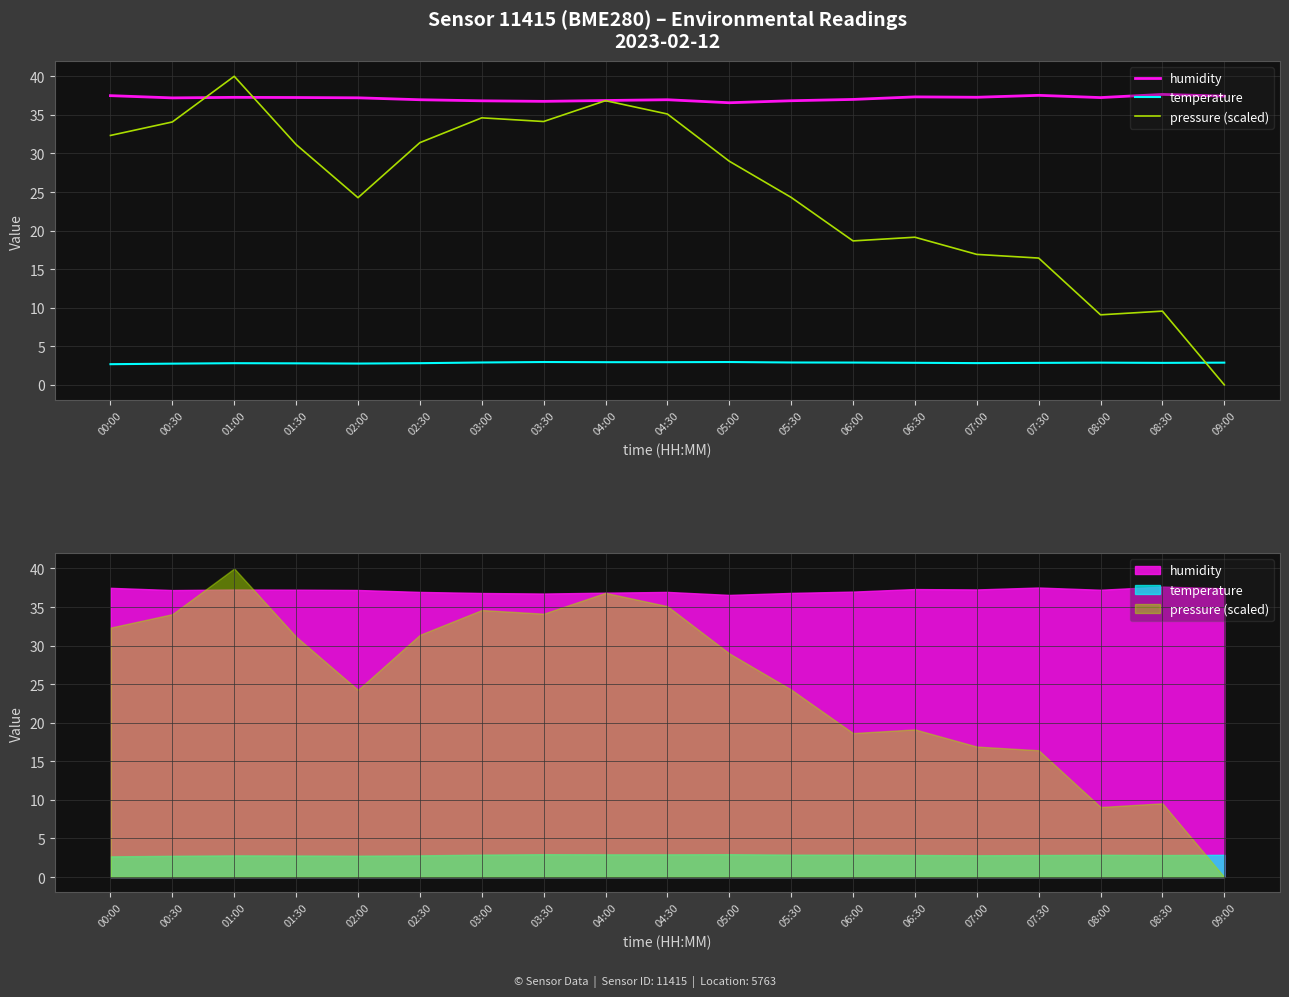

Reading right to left, transcribe all the data shown in this chart.

humidity: 09:00=37.4	08:30=37.6	08:00=37.2	07:30=37.5	07:00=37.3	06:30=37.3	06:00=37.0	05:30=36.8	05:00=36.6	04:30=37.0	04:00=36.9	03:30=36.8	03:00=36.8	02:30=37.0	02:00=37.2	01:30=37.2	01:00=37.3	00:30=37.2	00:00=37.5
temperature: 09:00=2.9	08:30=2.9	08:00=2.9	07:30=2.9	07:00=2.8	06:30=2.9	06:00=2.9	05:30=2.9	05:00=3.0	04:30=2.9	04:00=2.9	03:30=3.0	03:00=2.9	02:30=2.8	02:00=2.8	01:30=2.8	01:00=2.8	00:30=2.8	00:00=2.7
pressure (scaled): 09:00=0.0	08:30=9.6	08:00=9.1	07:30=16.4	07:00=16.9	06:30=19.1	06:00=18.7	05:30=24.3	05:00=29.0	04:30=35.1	04:00=36.8	03:30=34.1	03:00=34.6	02:30=31.4	02:00=24.3	01:30=31.2	01:00=40.0	00:30=34.1	00:00=32.3